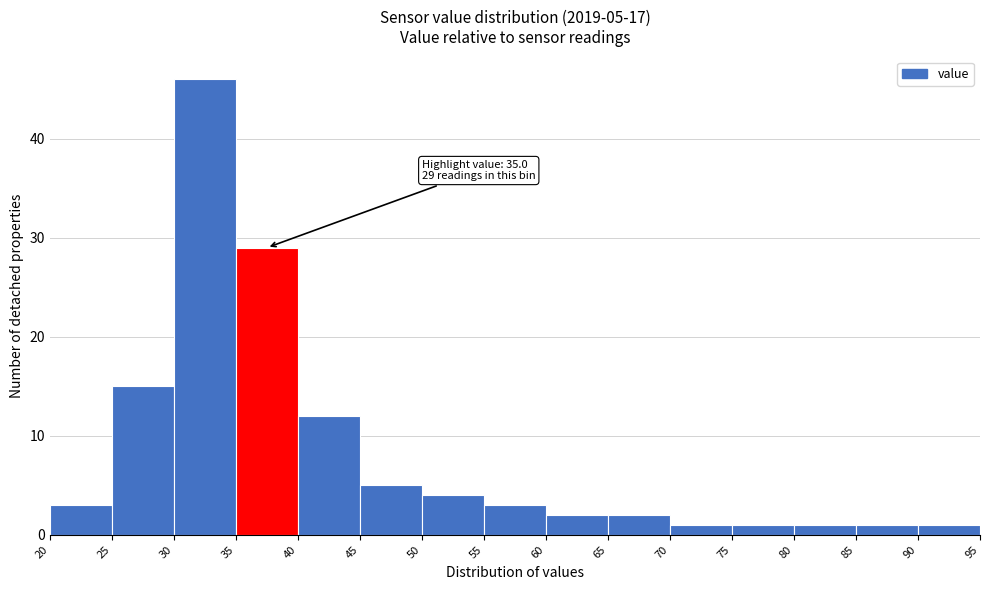

Which range on the x-axis has the tallest bar?

30 to 35